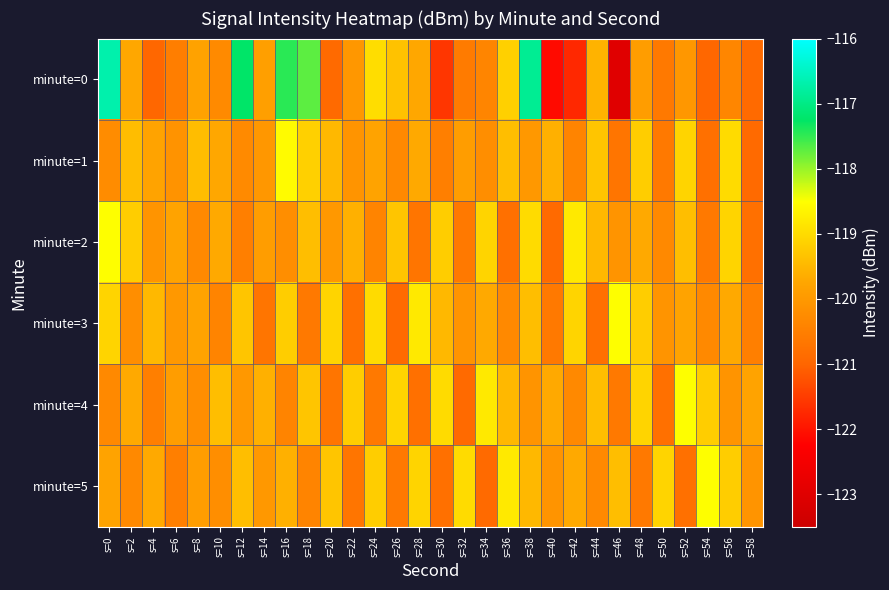

Which series has the widest spread of values?

minute=0